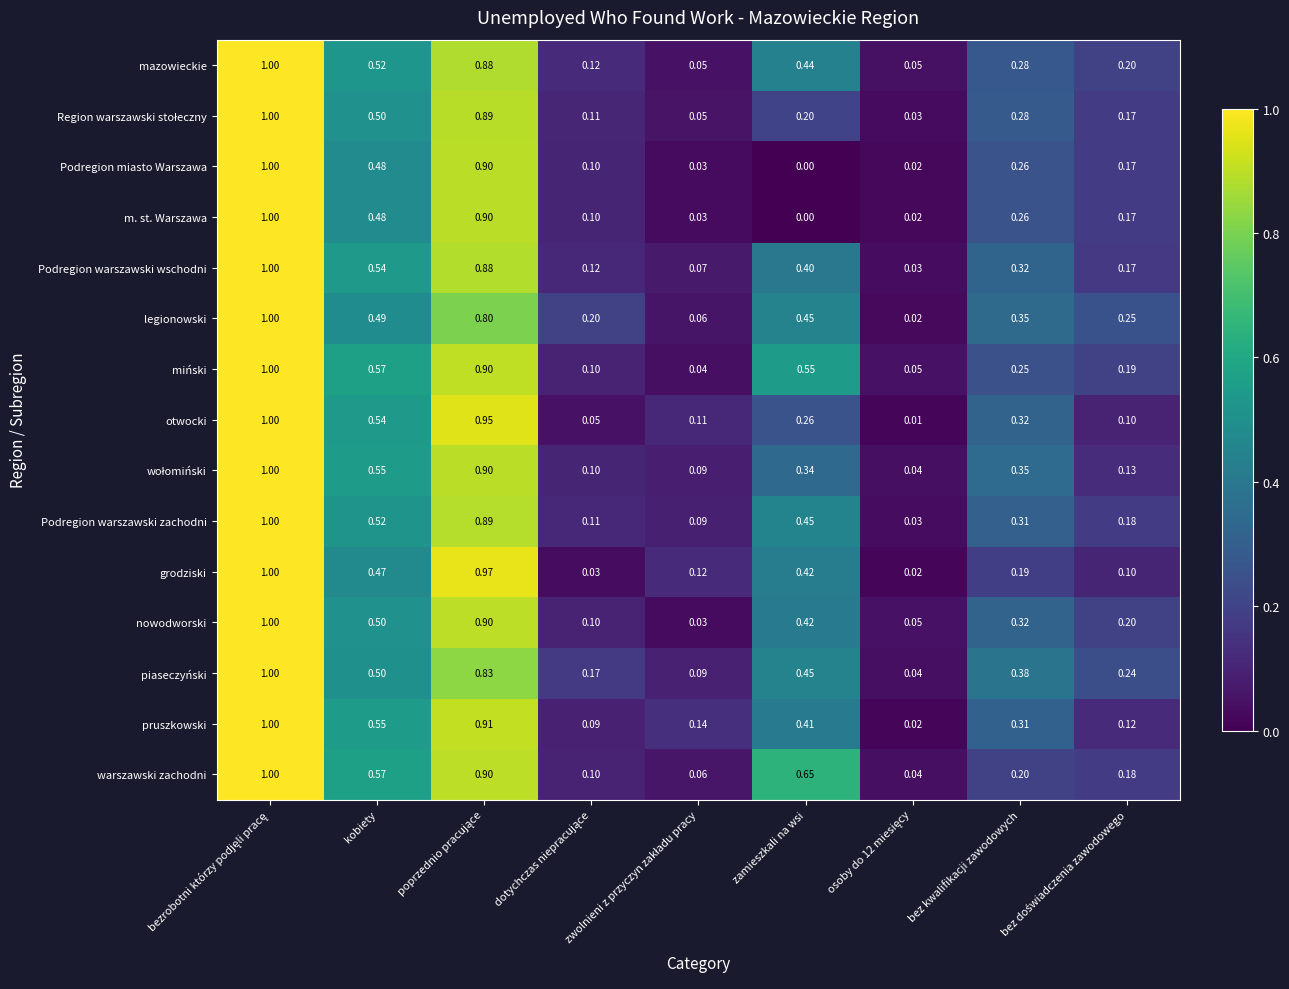

At which label is Podregion miasto Warszawa closest to 0?

zamieszkali na wsi